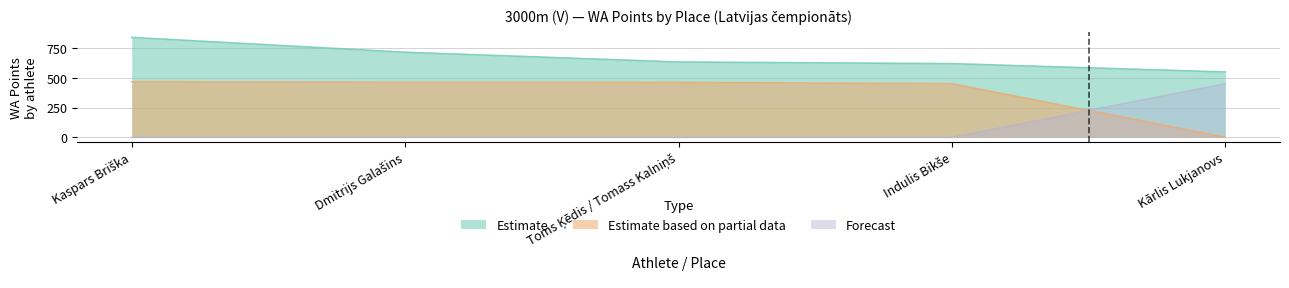

How many values in the Estimate series exceed 634?

2